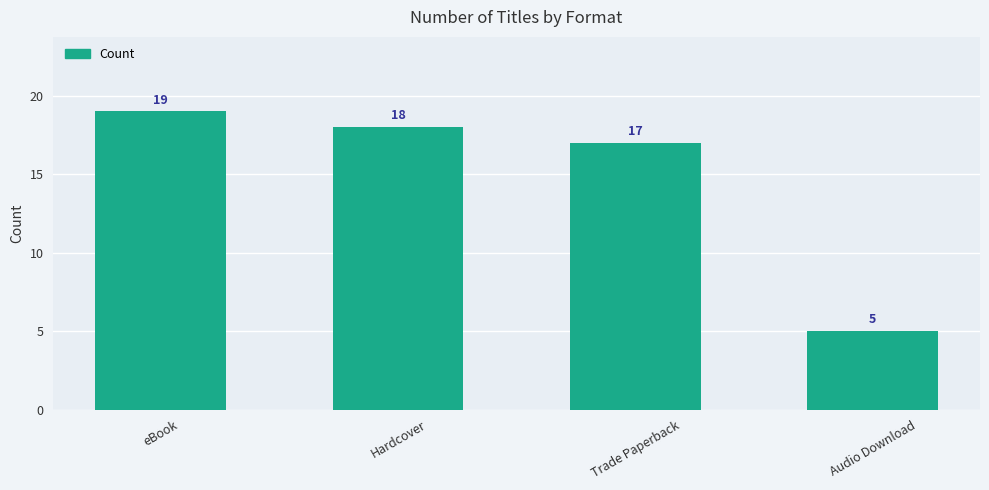

At which label does the data first exceed 18?

eBook